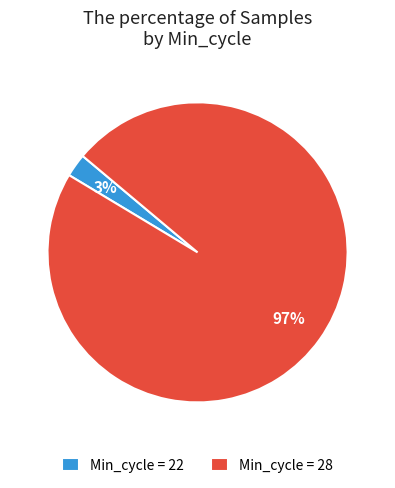

Is there any slice that represents more than half of the pie?

Yes